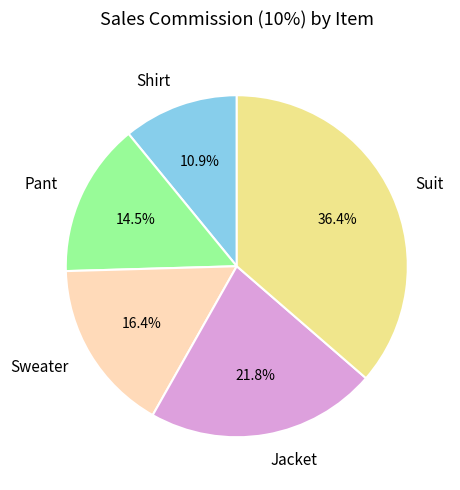

What percentage is the Jacket slice, to the nearest percent?

22%